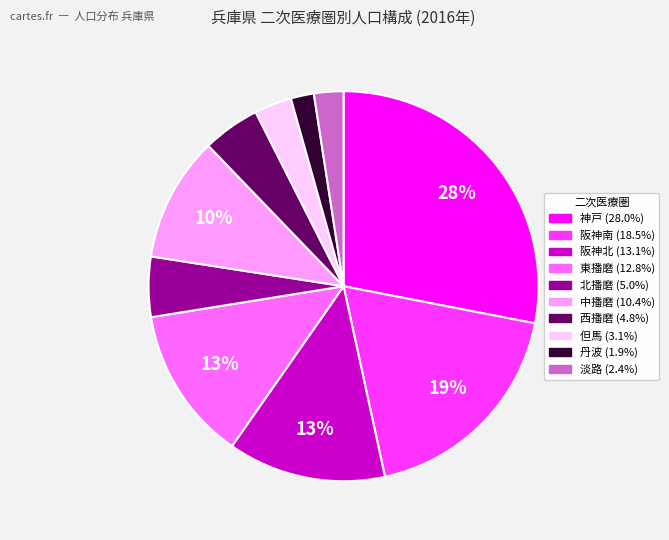

What is the largest slice in the pie chart?

神戸